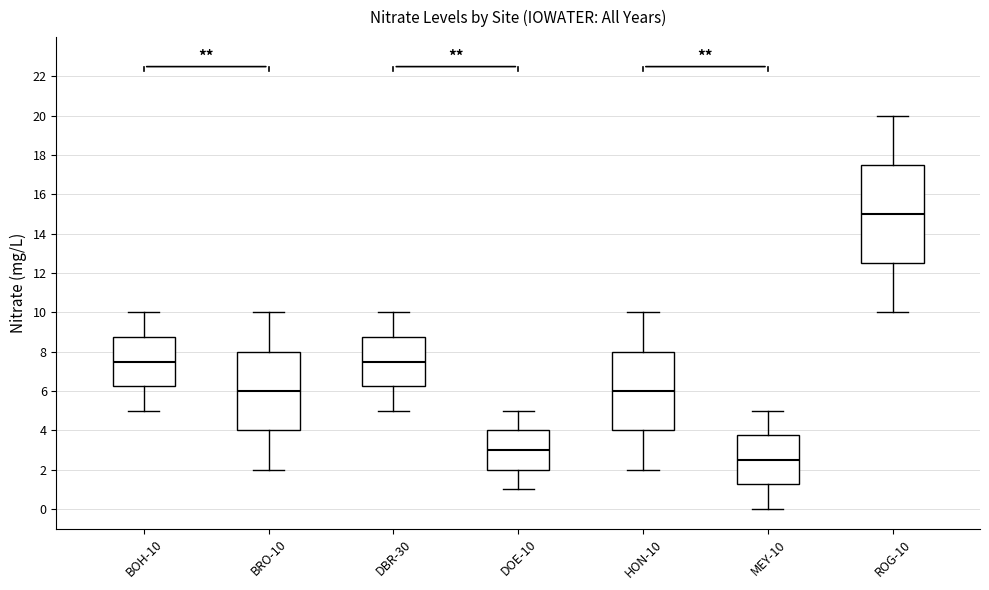

Reading left to right, transcribe this box plot: for each box, give where its median line is, the range the box spans, and where its two whiskers end, as read against the y-axis. The values are not printed on the chart, so give them approximately, as read against the axis.

BOH-10: median 7.6, box 6.2 to 8.8, whiskers 5.0 to 10.0
BRO-10: median 6.0, box 4.0 to 8.0, whiskers 2.0 to 10.0
DBR-30: median 7.6, box 6.2 to 8.8, whiskers 5.0 to 10.0
DOE-10: median 3.0, box 2.0 to 4.0, whiskers 1.0 to 5.0
HON-10: median 6.0, box 4.0 to 8.0, whiskers 2.0 to 10.0
MEY-10: median 2.6, box 1.2 to 3.8, whiskers 0.0 to 5.0
ROG-10: median 15.0, box 12.6 to 17.6, whiskers 10.0 to 20.0